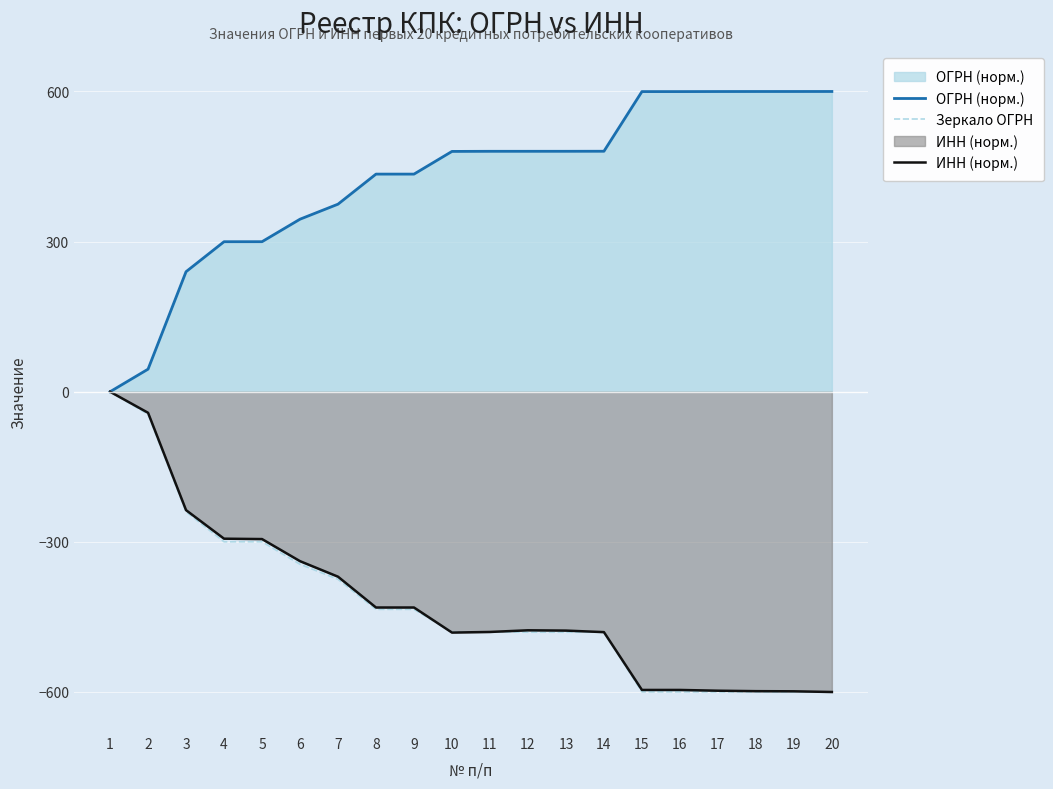

How many times do Зеркало ОГРН and ИНН (норм.) cross each other?

2